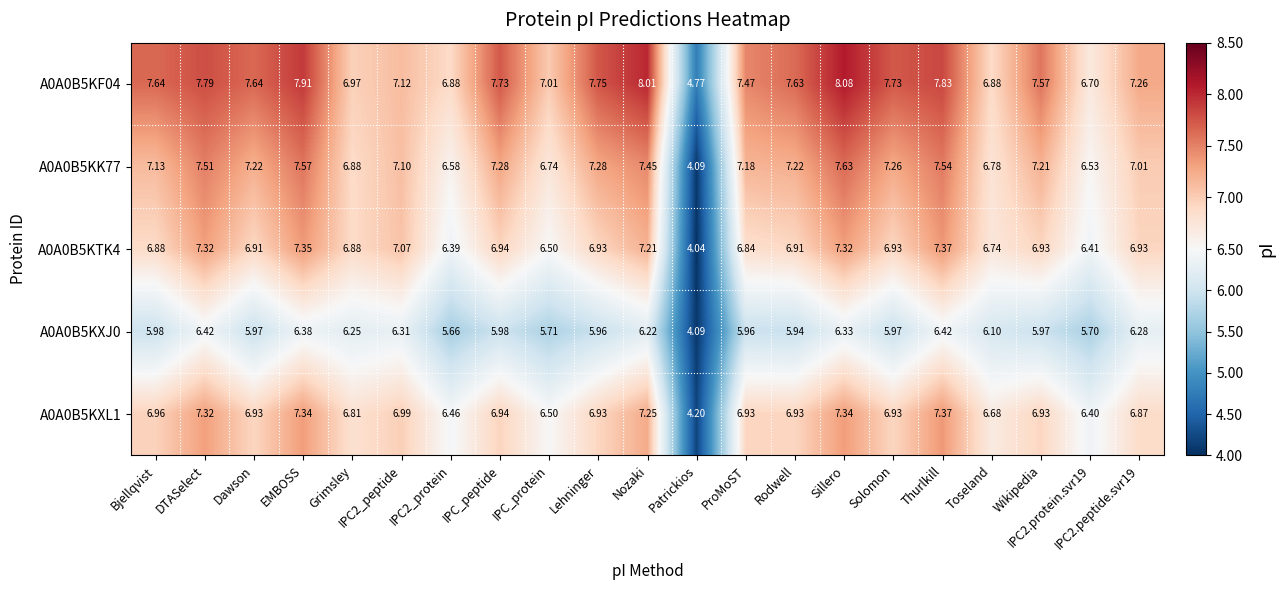

At which label does A0A0B5KTK4 first exceed 6?

Bjellqvist